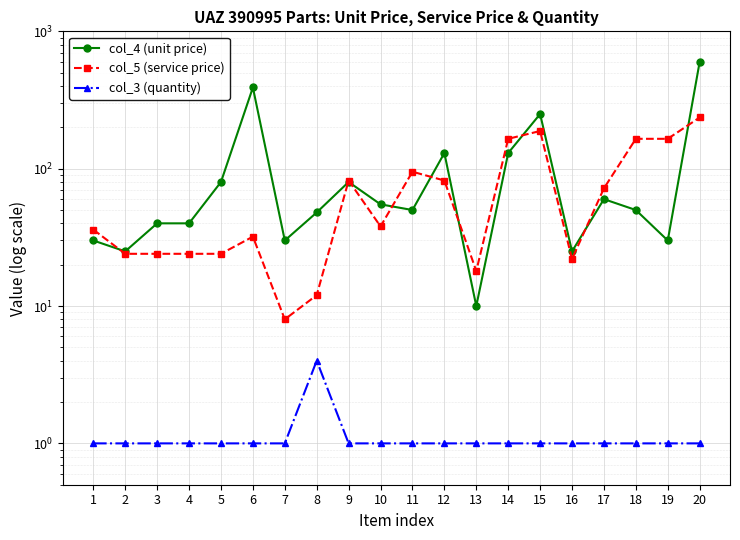

True or false: col_5 (service price) and col_3 (quantity) cross at least once.

False